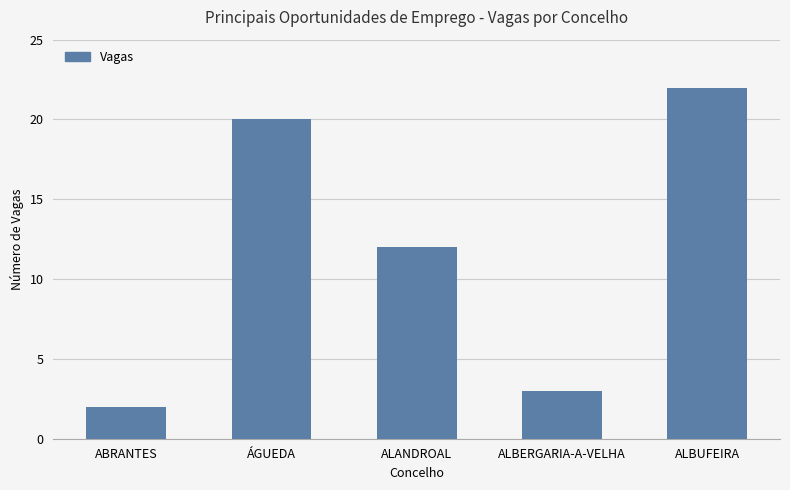

What is the sum of the values at ALBUFEIRA and ALANDROAL?

34